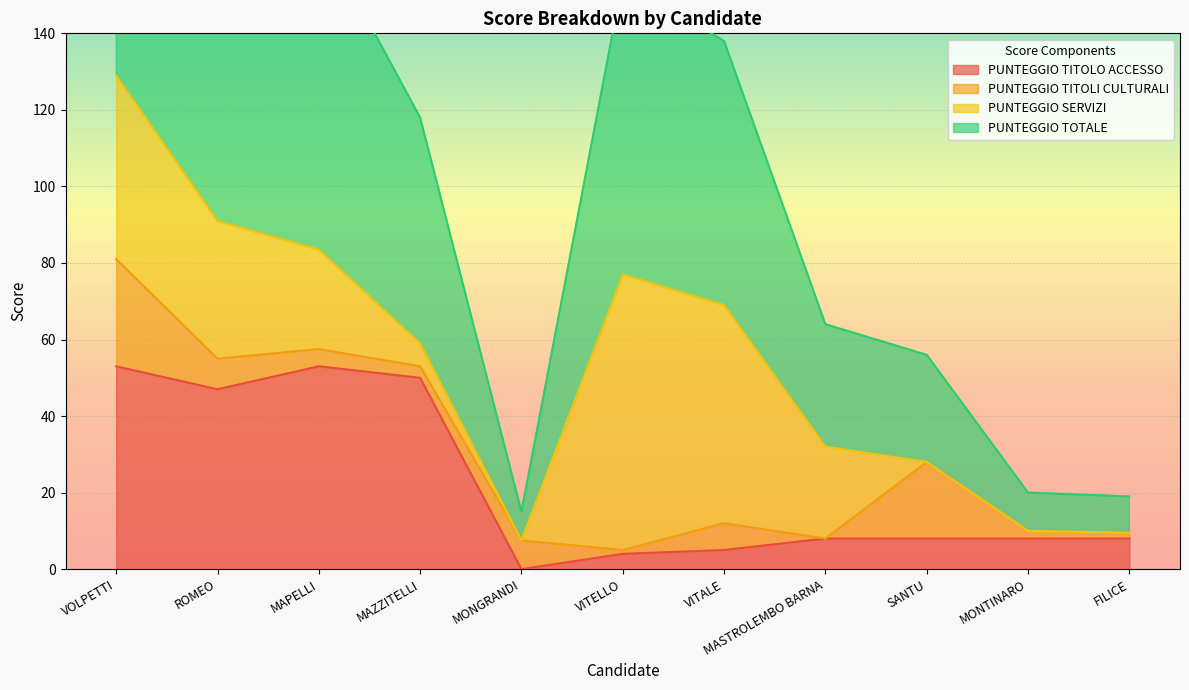

Between FILICE and MASTROLEMBO BARNA, which is larger?

FILICE